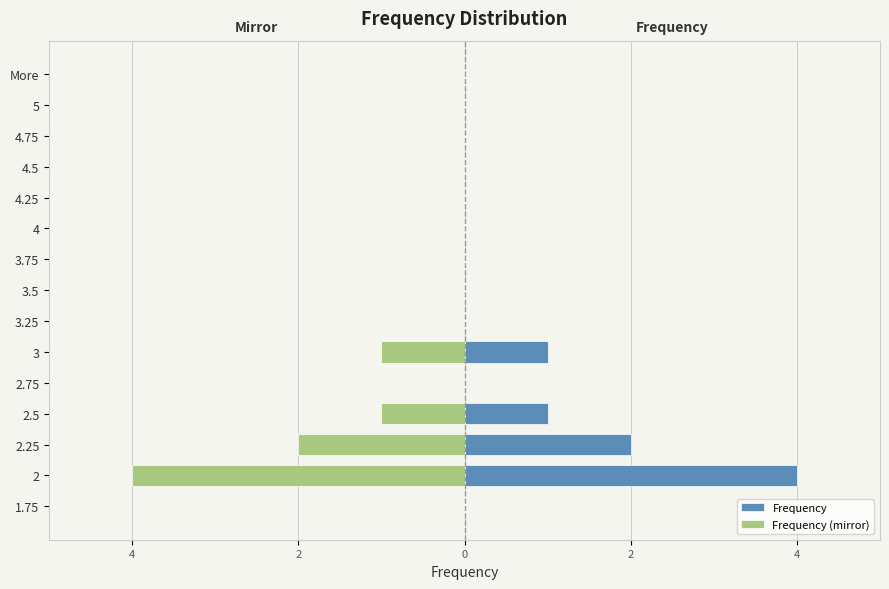

The value of Frequency at 3.5 is 0. True or false?

True